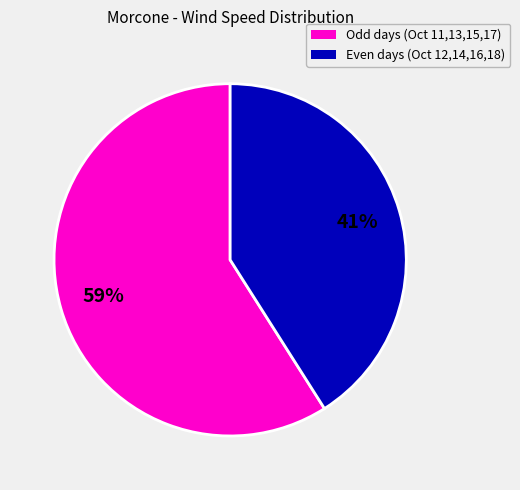

To the nearest percent, what is the difference between the largest and smallest slice percentages?

18%